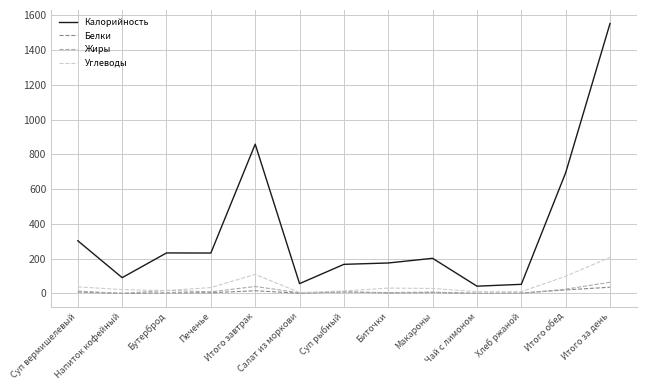

What position from the right is Хлеб ржаной?

3